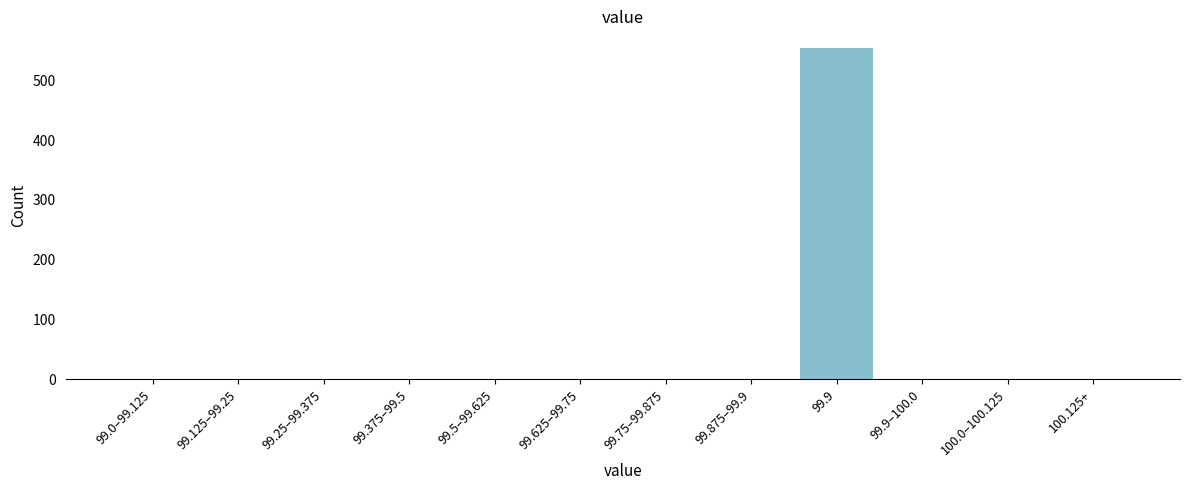

Reading left to right, list all the values displayed in this chart.

99.0–99.125=0	99.125–99.25=0	99.25–99.375=0	99.375–99.5=0	99.5–99.625=0	99.625–99.75=0	99.75–99.875=0	99.875–99.9=0	99.9=554	99.9–100.0=0	100.0–100.125=0	100.125+=0